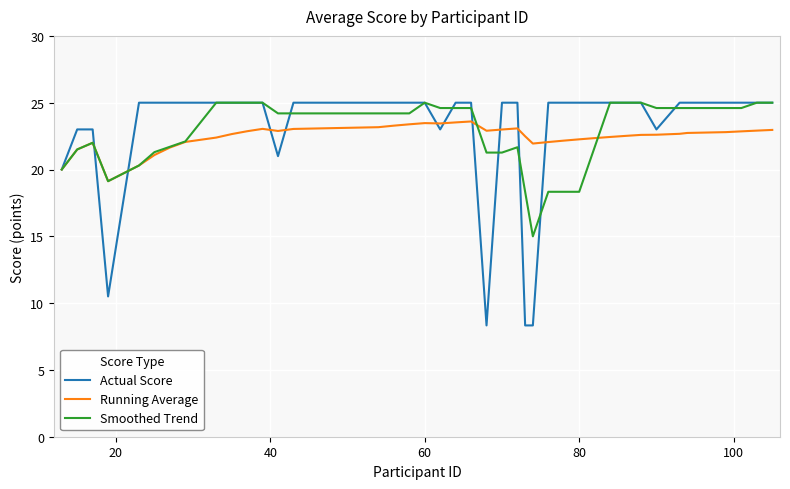

What is the greatest value displayed?

25.0